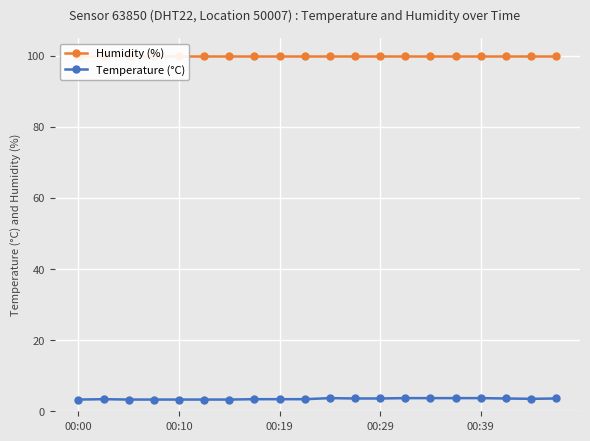

What is the value of the Temperature (°C) point at the 11th from the left?

3.7